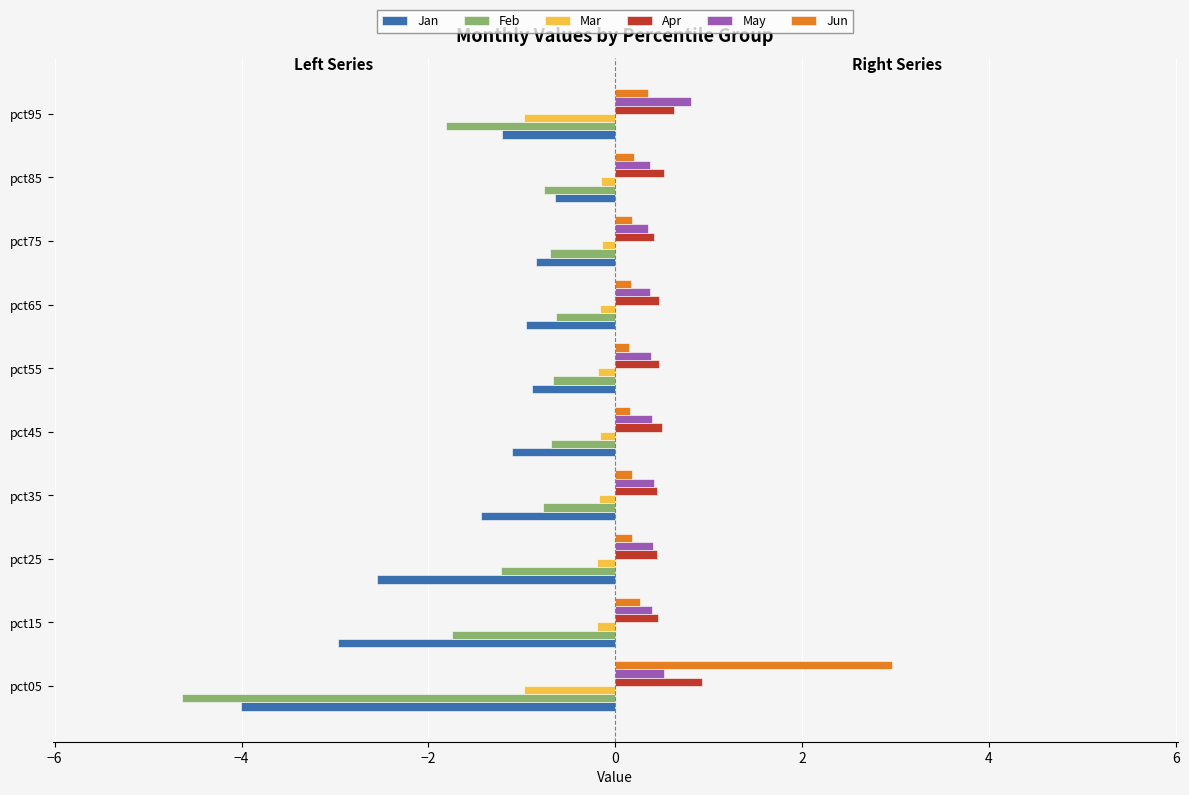

Is it true that Apr equals 0.5 at pct55?

True